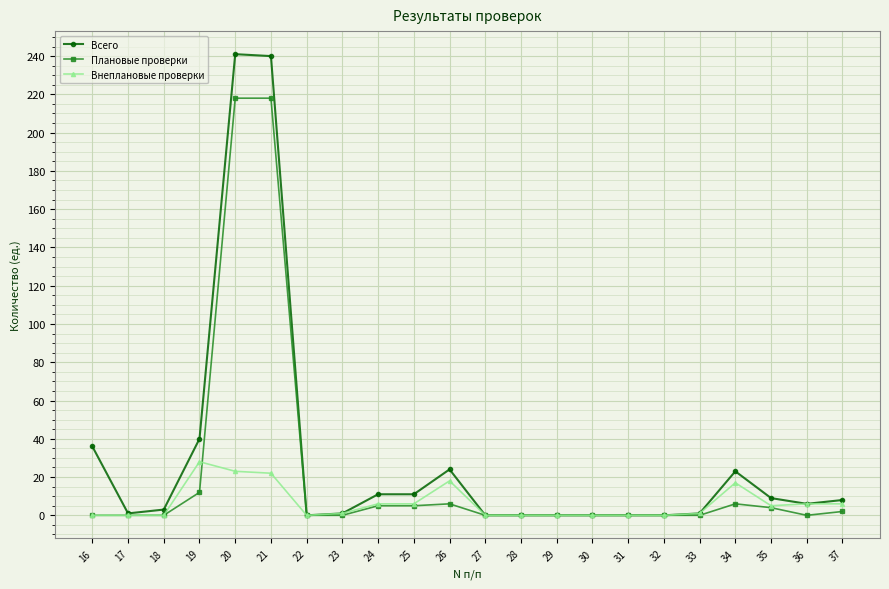

True or false: Всего has more than 0 points higher than both neighbors.

True